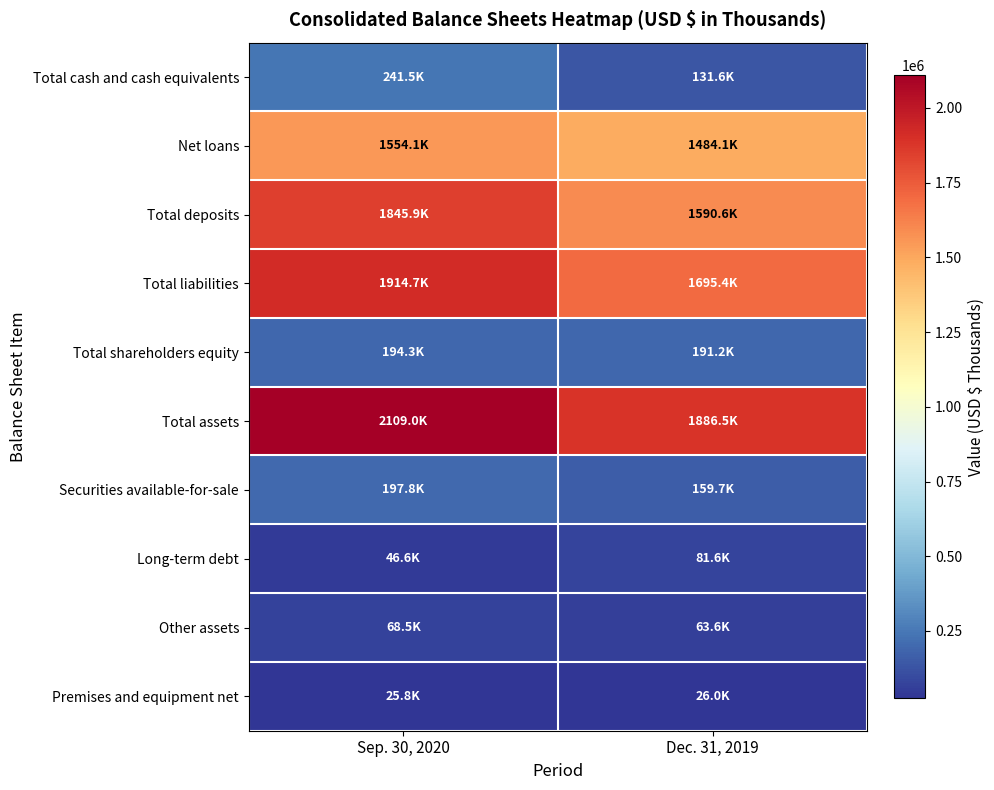

At how many categories does at least one series exceed 388813?

2